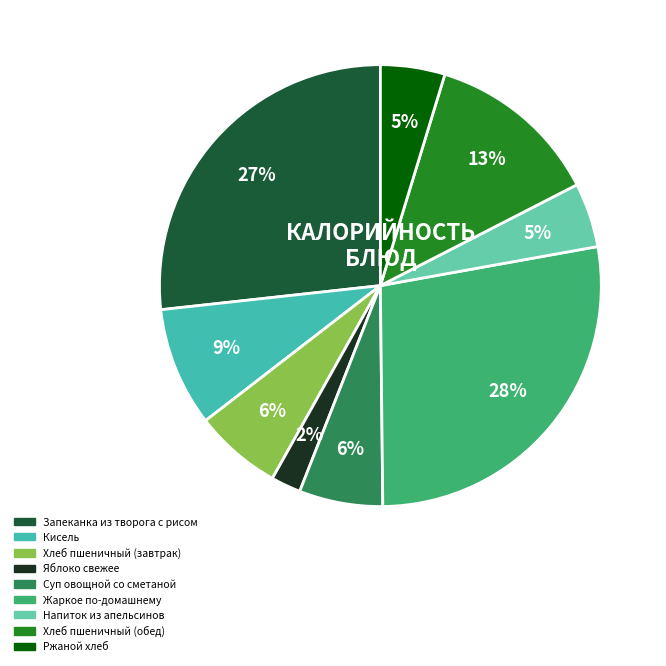

Is the sum of Кисель and Запеканка из творога с рисом greater than half?

No